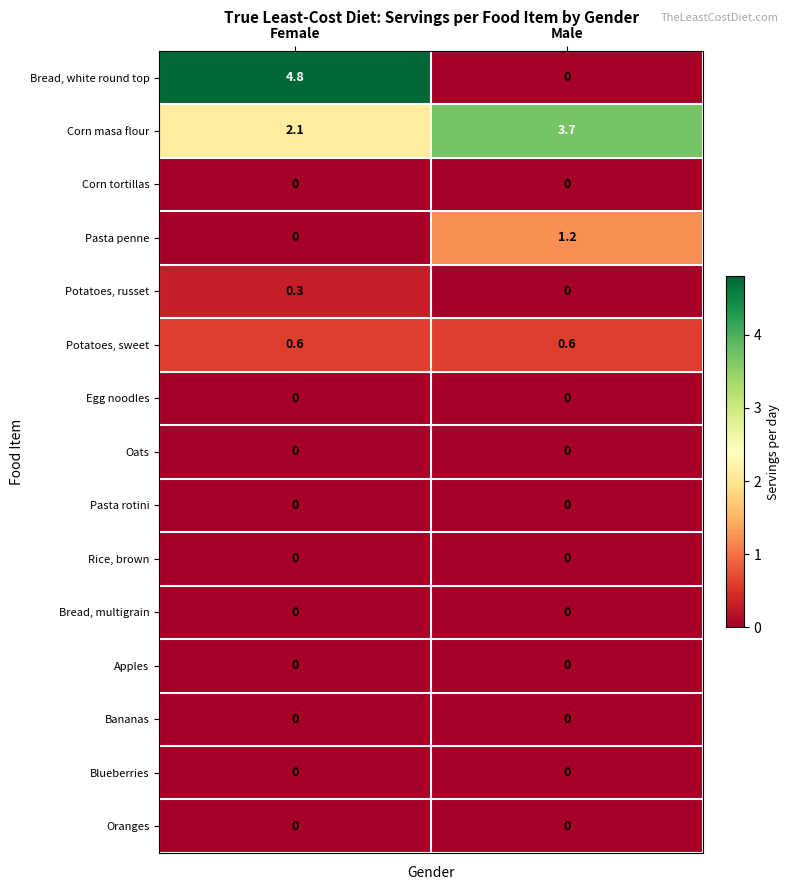

How many data points does each series have?

2